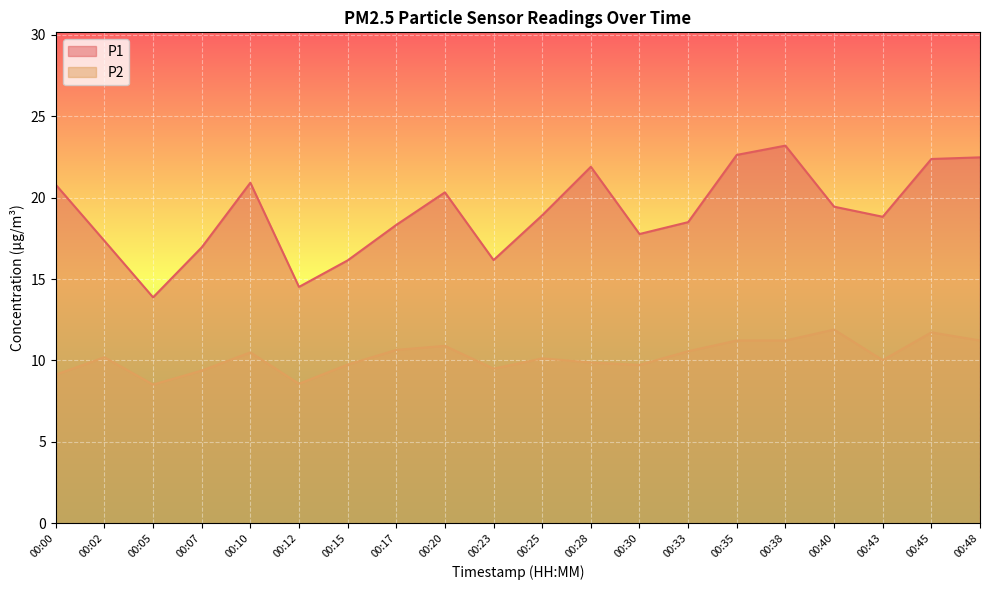

At which category is the sum across all series the highest?

00:38